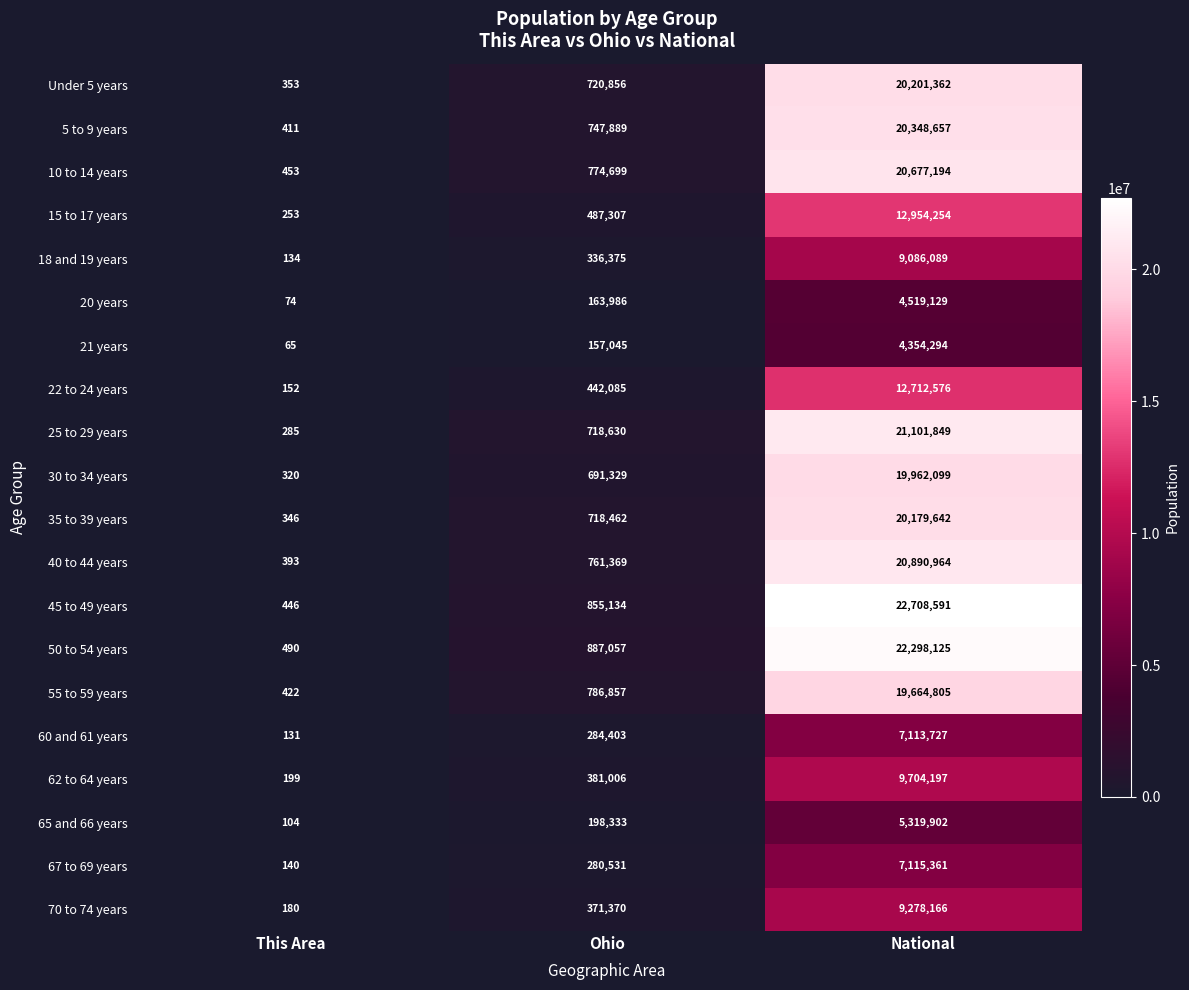

Rank the series by their maximum value, from highest to lowest.

45 to 49 years, 50 to 54 years, 25 to 29 years, 40 to 44 years, 10 to 14 years, 5 to 9 years, Under 5 years, 35 to 39 years, 30 to 34 years, 55 to 59 years, 15 to 17 years, 22 to 24 years, 62 to 64 years, 70 to 74 years, 18 and 19 years, 67 to 69 years, 60 and 61 years, 65 and 66 years, 20 years, 21 years